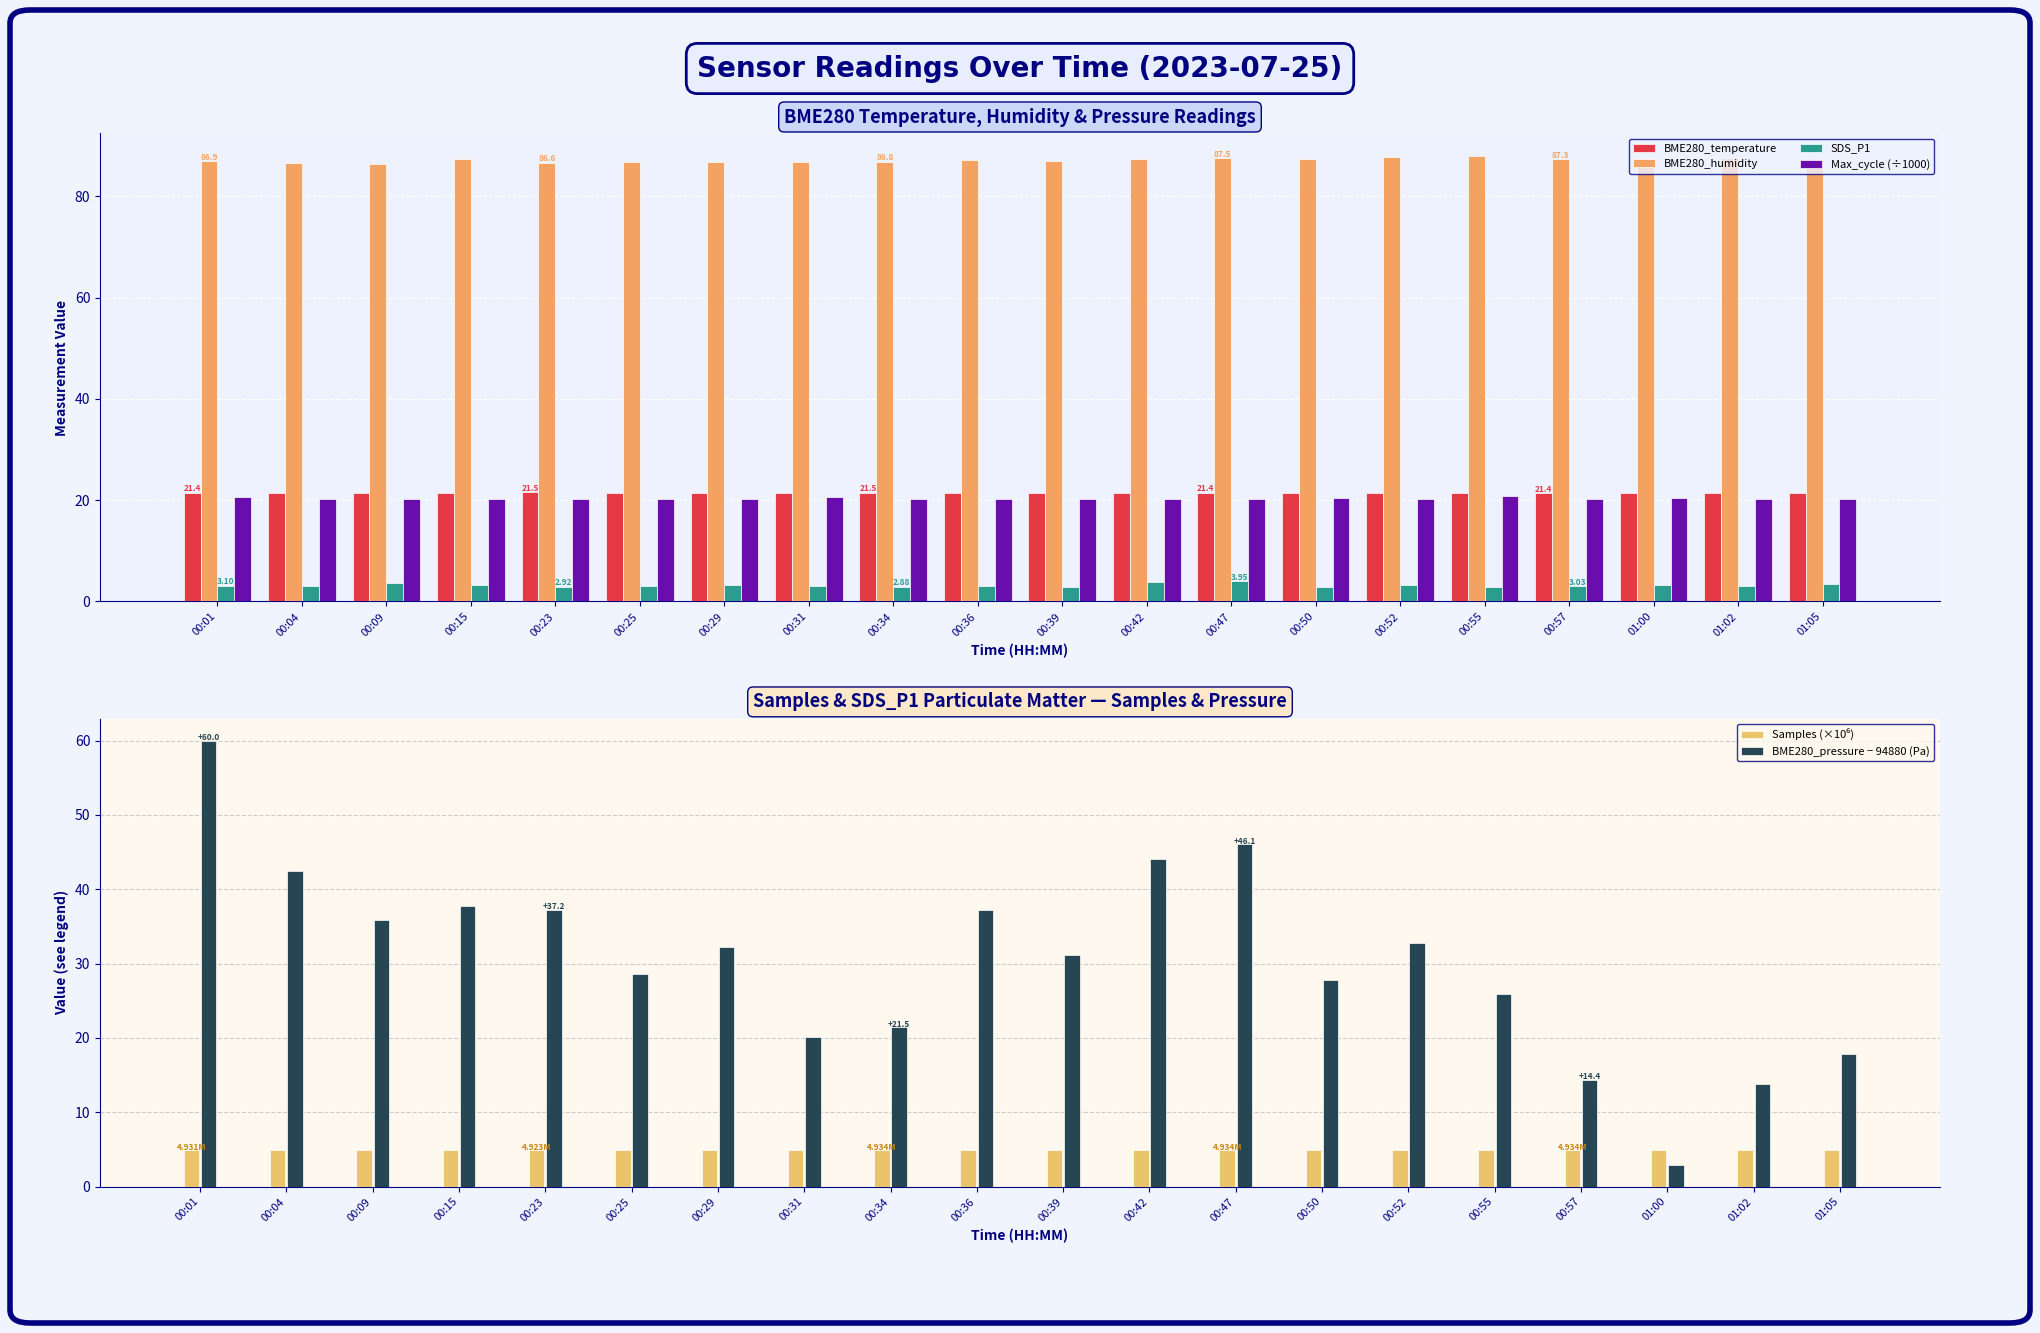

What is the maximum value for Samples (×10⁶)?

4.9